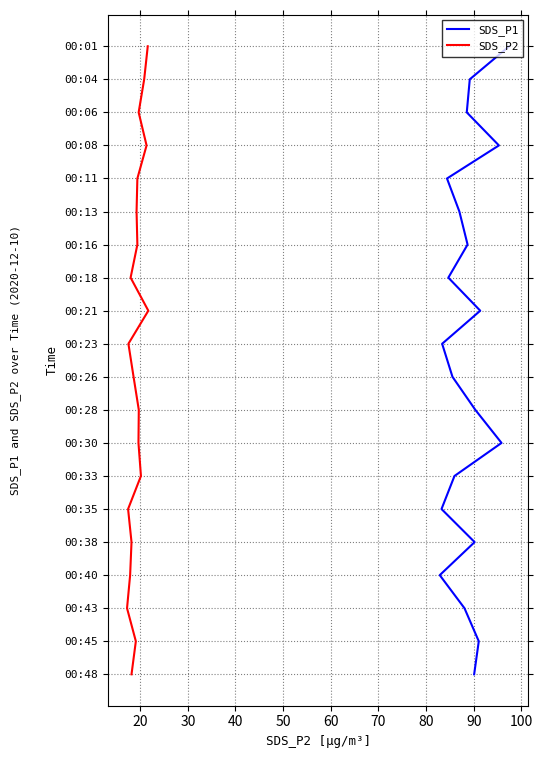

Is it true that SDS_P1 equals 28 at 16?

False